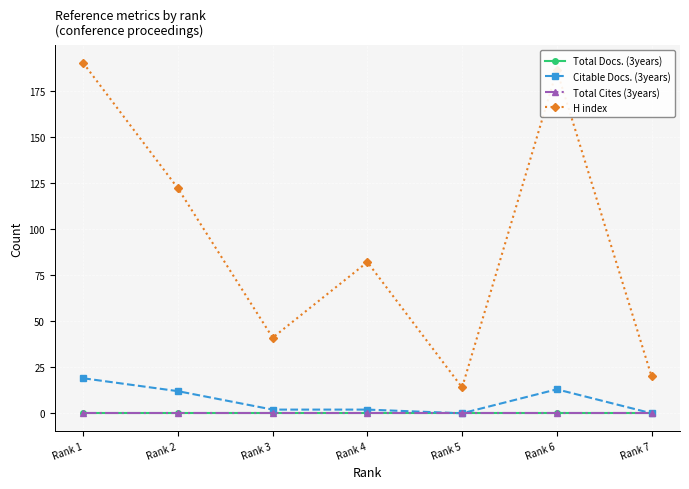

What is the difference between the maximum and minimum values in the Citable Docs. (3years) series?

19